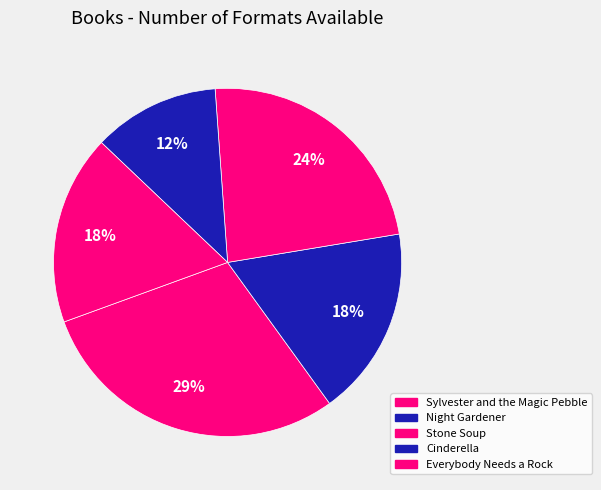

What is the ratio of the value at Cinderella to the value at Everybody Needs a Rock?

0.7